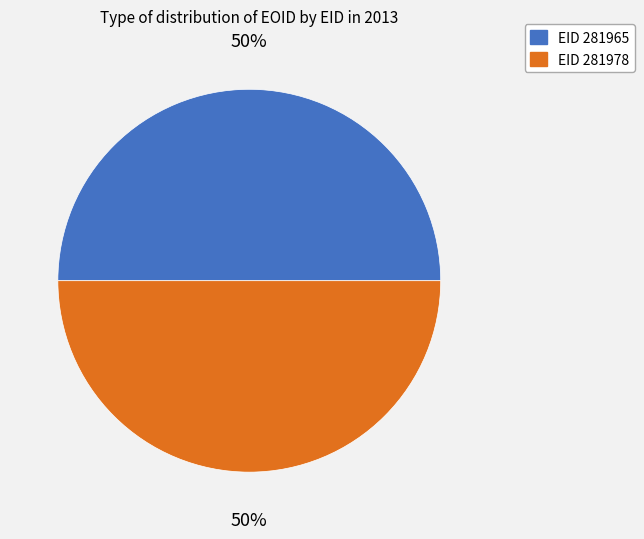

How many segments does this pie chart have?

2